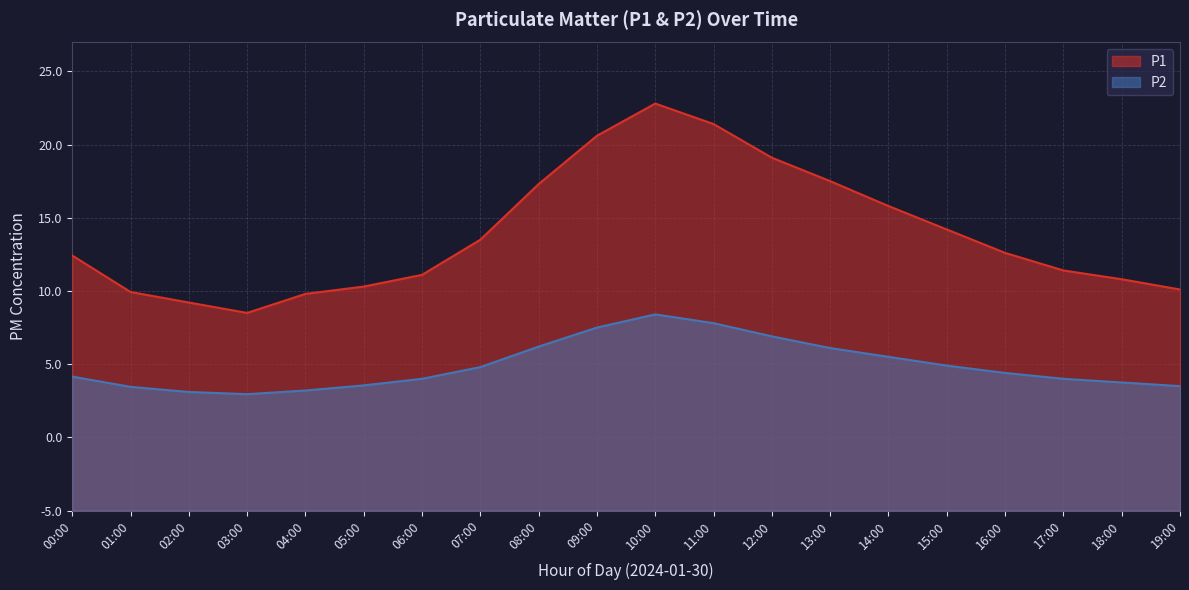

What is the spread (max minus min) of values at 02:00?

6.1